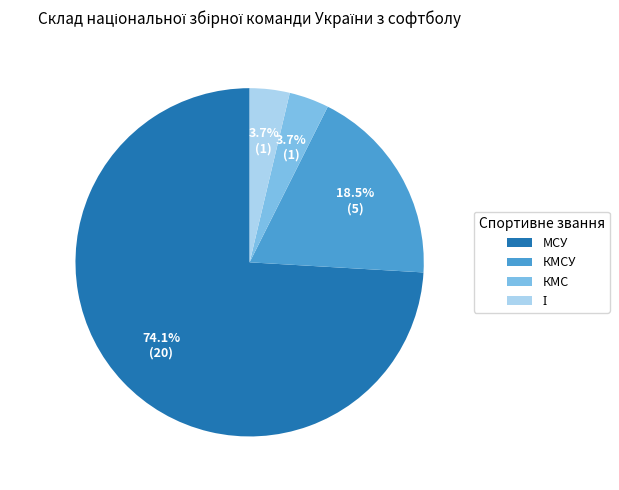

Does МСУ account for over 50% of the chart?

Yes